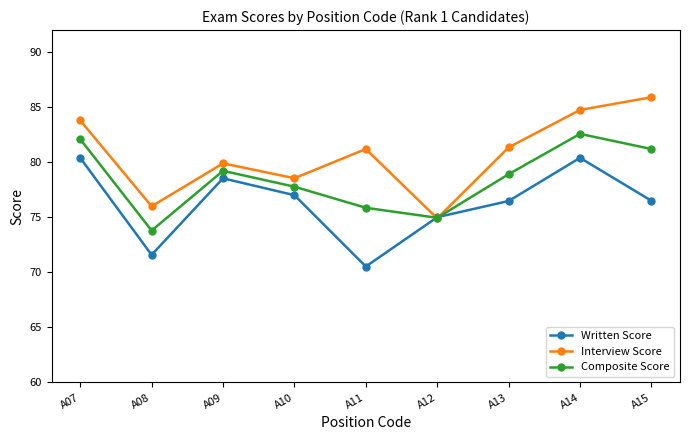

What is the greatest value displayed?

85.9